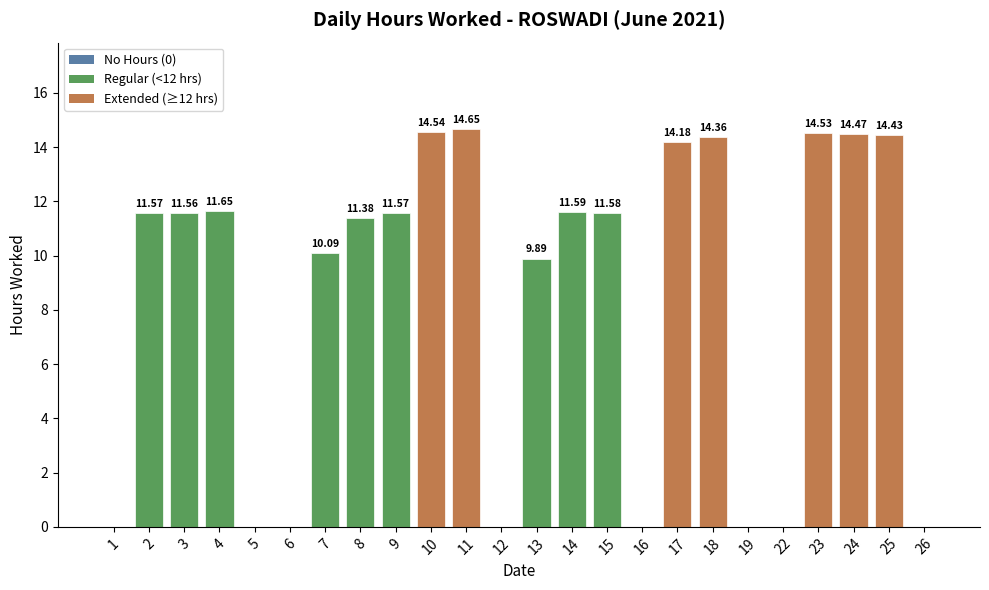

How many values exceed 11?

14